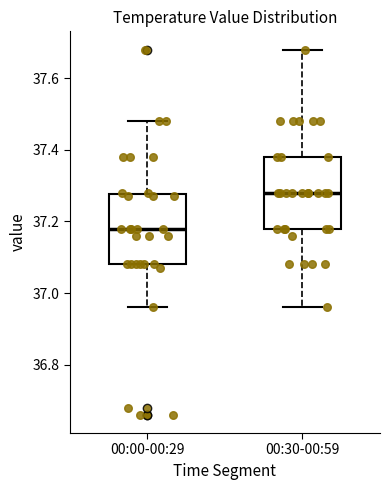

Reading left to right, transcribe this box plot: for each box, give where its median line is, the range the box spans, and where its two whiskers end, as read against the y-axis. The values are not printed on the chart, so give them approximately, as read against the axis.

00:00-00:29: median 37.18, box 37.08 to 37.28, whiskers 36.96 to 37.48
00:30-00:59: median 37.28, box 37.18 to 37.38, whiskers 36.96 to 37.68